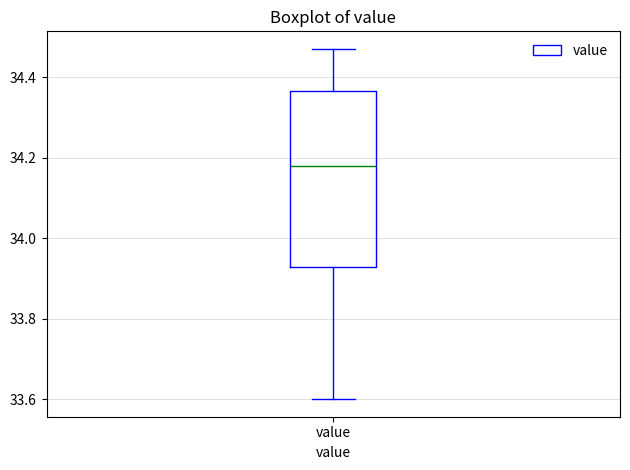

Where is the upper edge of the box for value on the y-axis? The values are not printed on the chart, so give them approximately, as read against the axis.

34.36